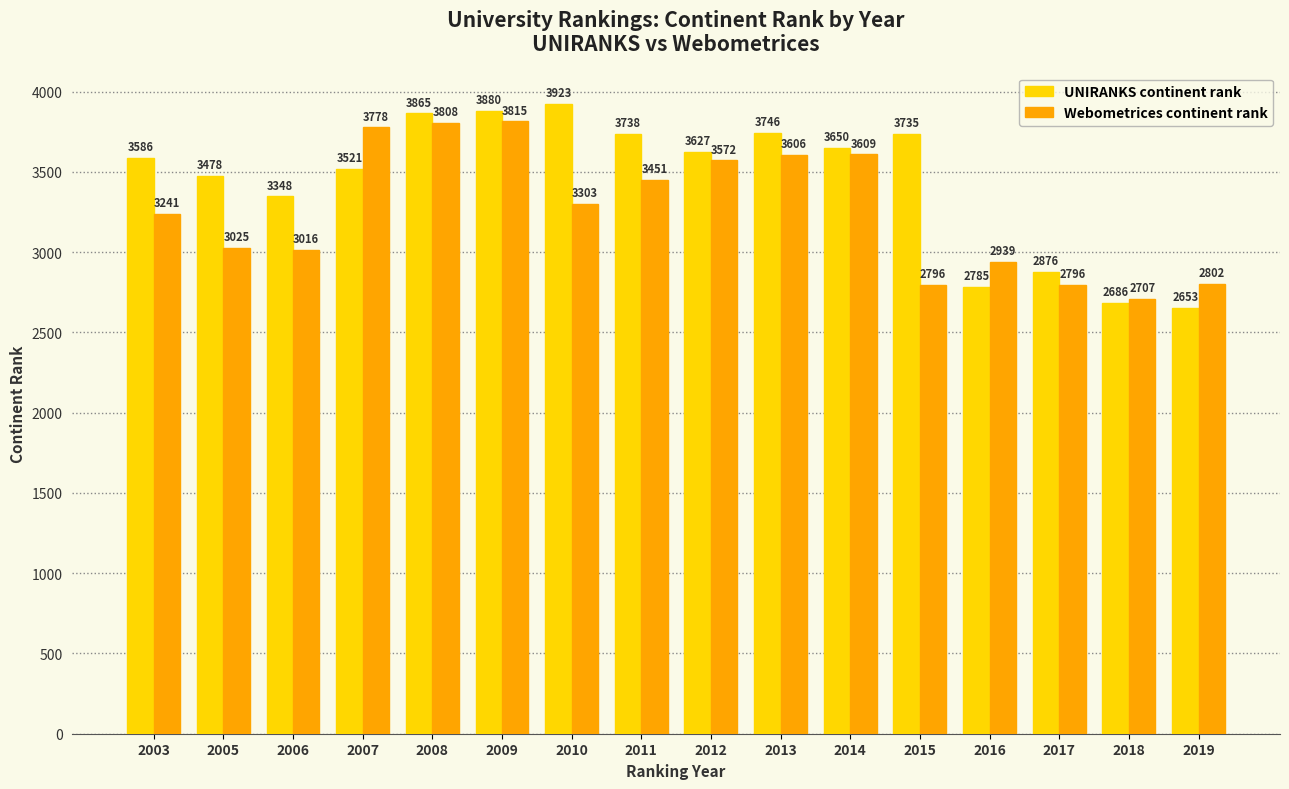

Rank the series by their average value, from lowest to highest.

Webometrices continent rank, UNIRANKS continent rank